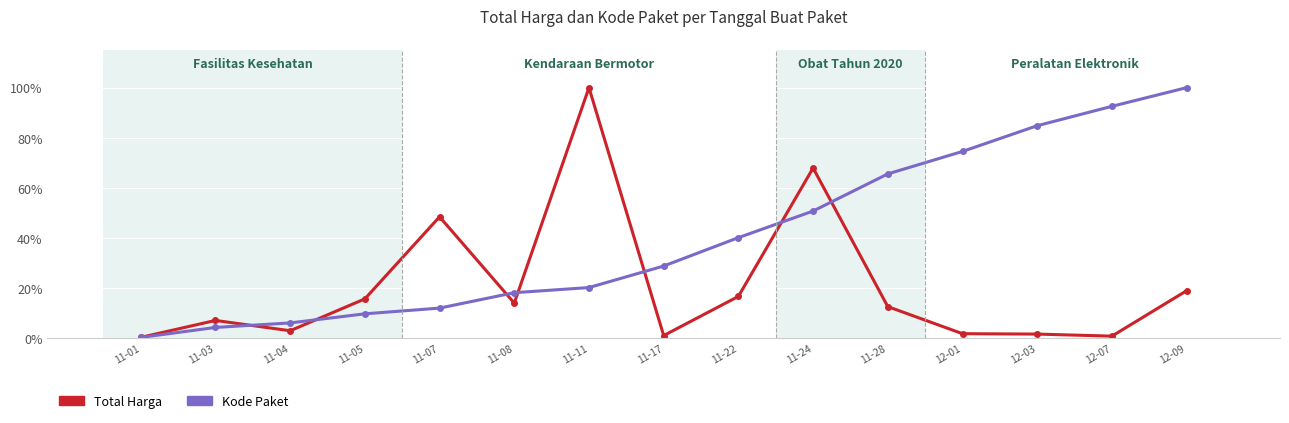

What is the label of the 13th point from the left?

12-03